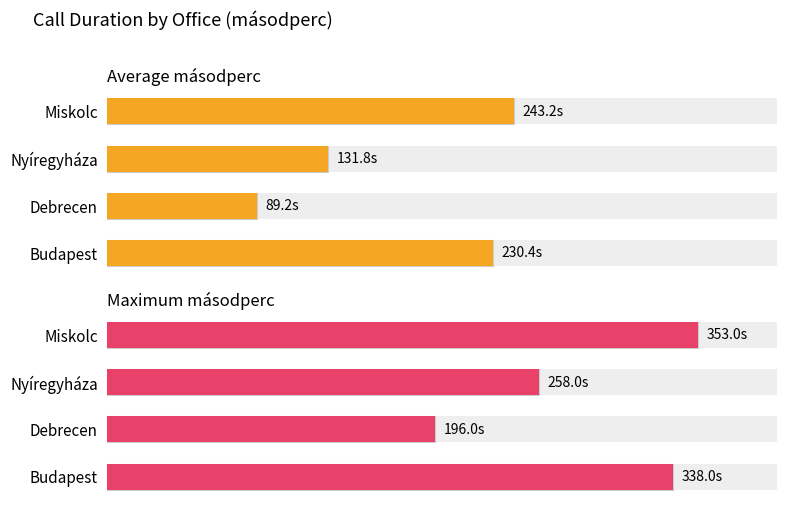

Where is Maximum másodperc nearest to the value 274?

Nyíregyháza